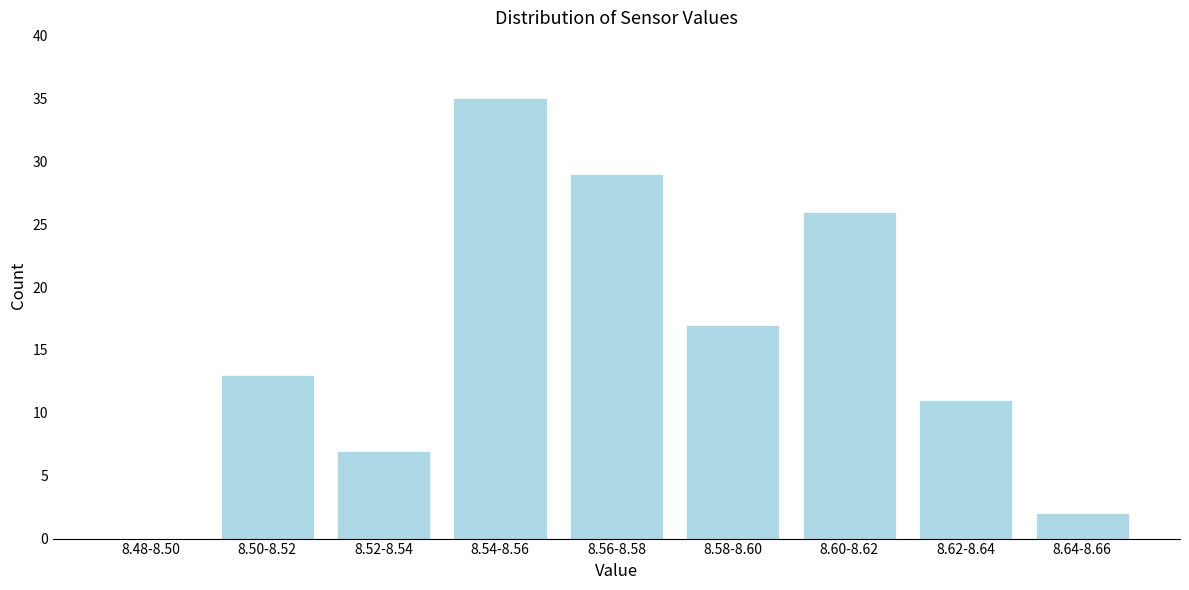

Reading left to right, transcribe all the data shown in this chart.

8.48-8.50=0	8.50-8.52=13	8.52-8.54=7	8.54-8.56=35	8.56-8.58=29	8.58-8.60=17	8.60-8.62=26	8.62-8.64=11	8.64-8.66=2